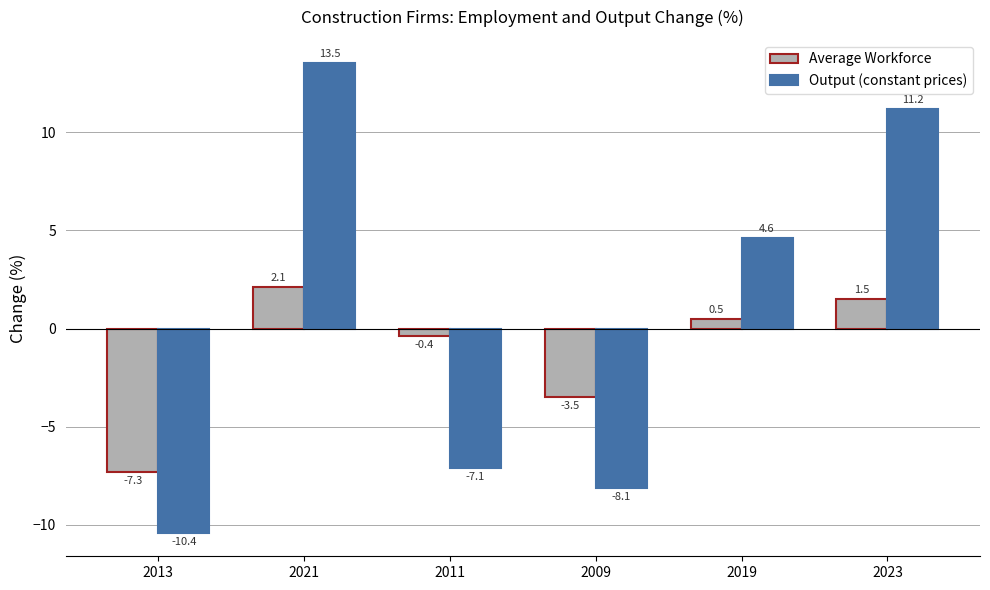

Reading left to right, transcribe all the data shown in this chart.

Average Workforce: 2013=-7.3	2021=2.1	2011=-0.4	2009=-3.5	2019=0.5	2023=1.5
Output (constant prices): 2013=-10.4	2021=13.5	2011=-7.1	2009=-8.1	2019=4.6	2023=11.2